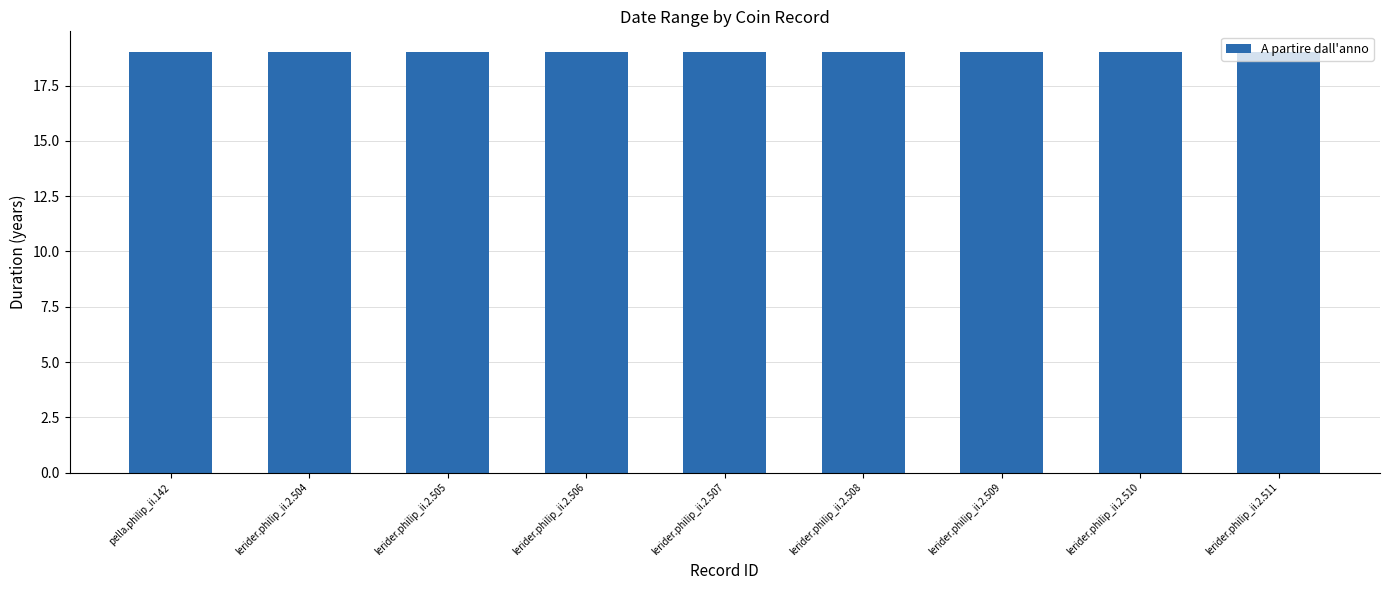

Does the chart contain stacked bars?

No